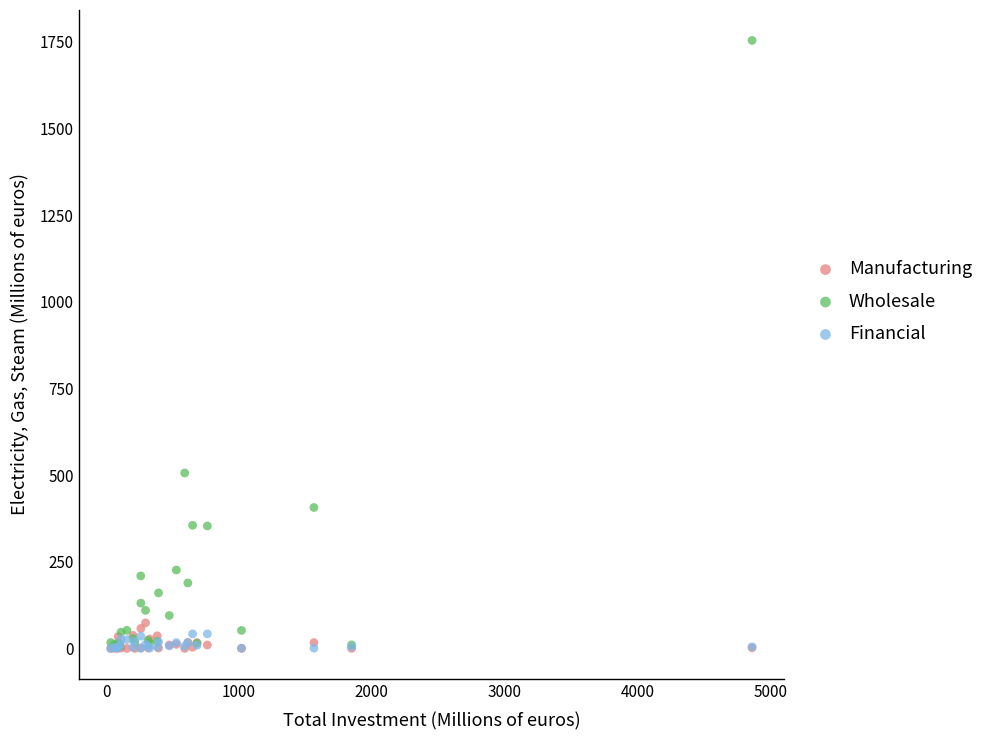

Which series contains the highest Y value?

Wholesale